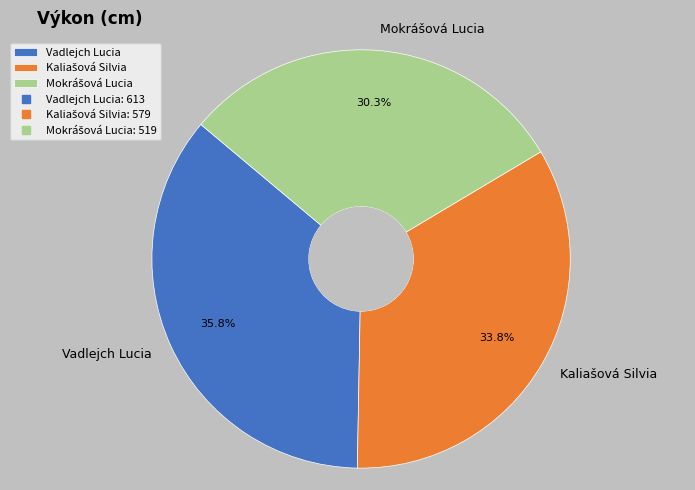

To the nearest percent, what is the average slice percentage?

33%